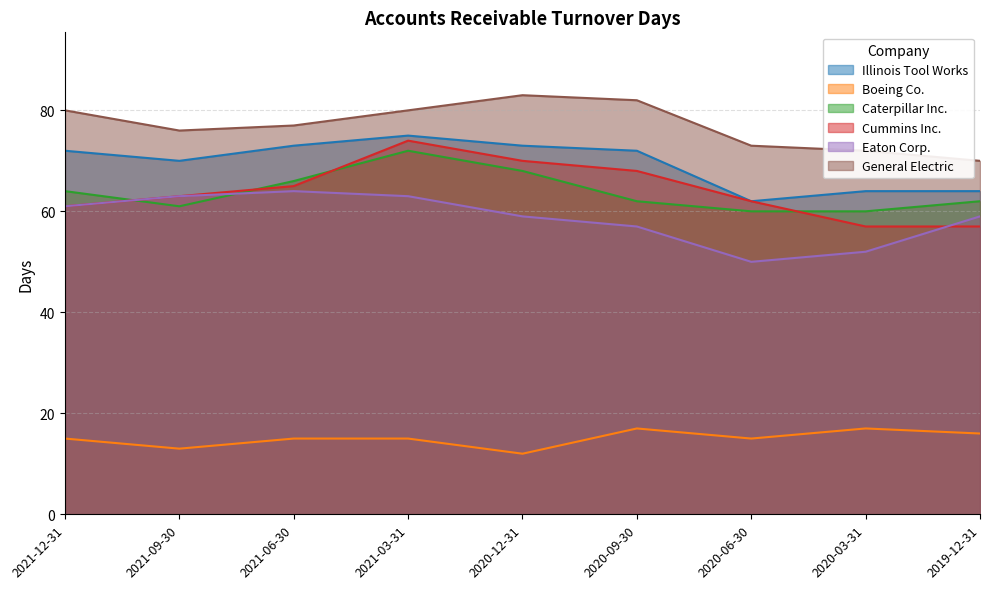

True or false: Illinois Tool Works and Eaton Corp. cross at least once.

False